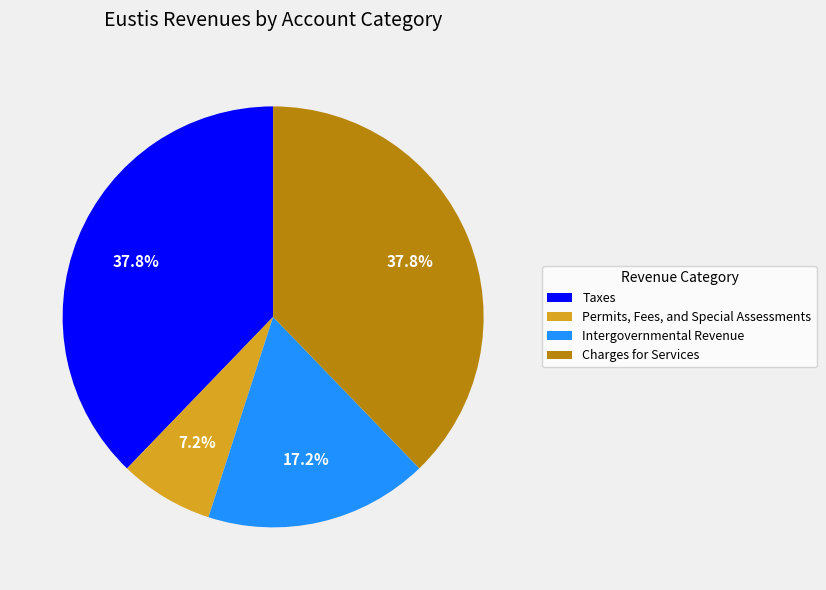

How much of the chart is everything except Charges for Services?

62.2%